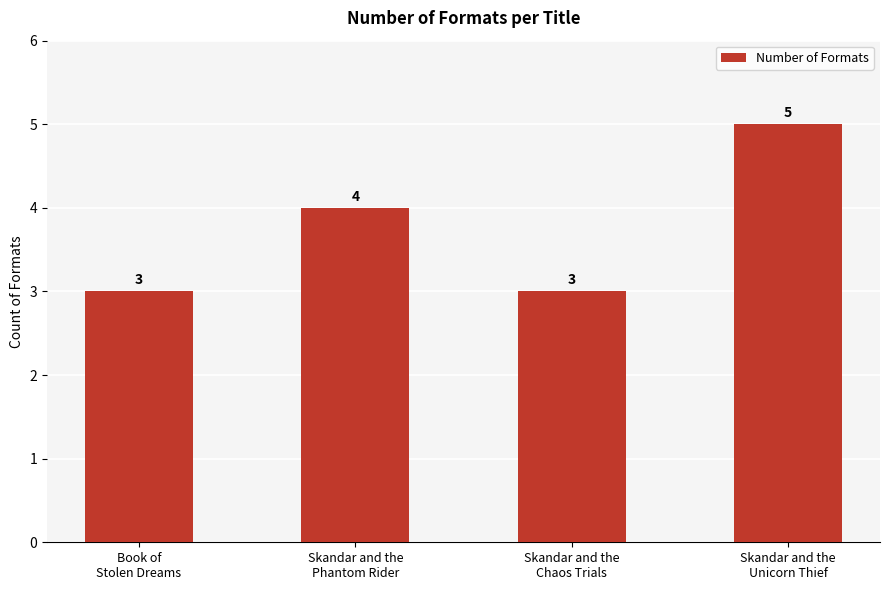

What is the value of the 1st bar from the left?

3